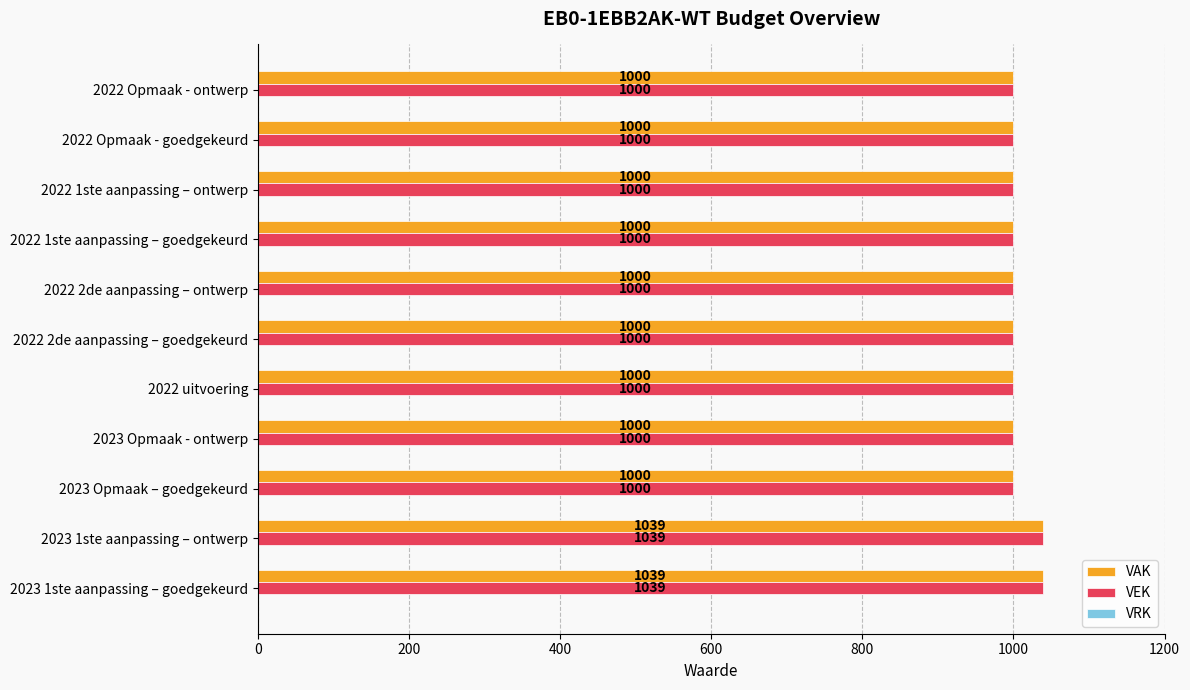

What is the total value across all series at 2023 Opmaak – goedgekeurd?

2000